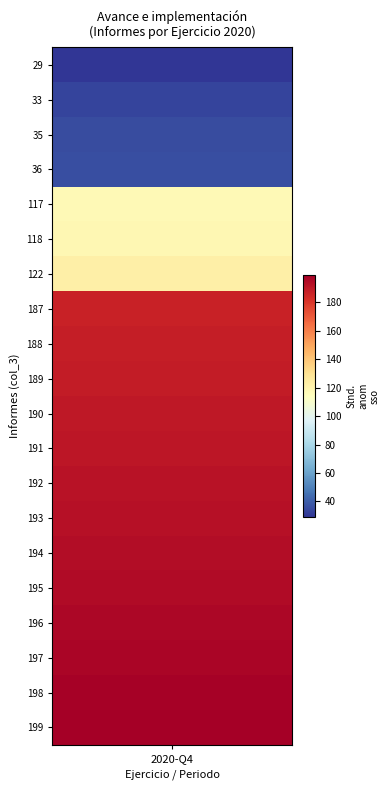

What value does the 2020-Q4 series have at 18, to the nearest 5?

200